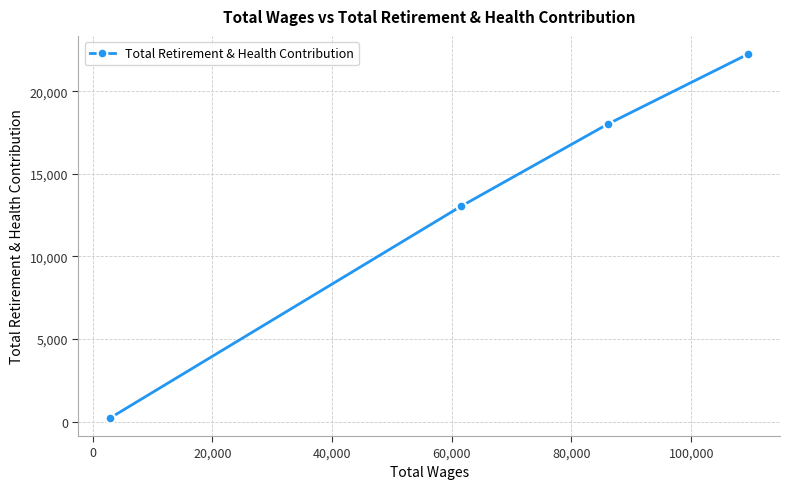

What is the maximum value shown in the chart?

22247